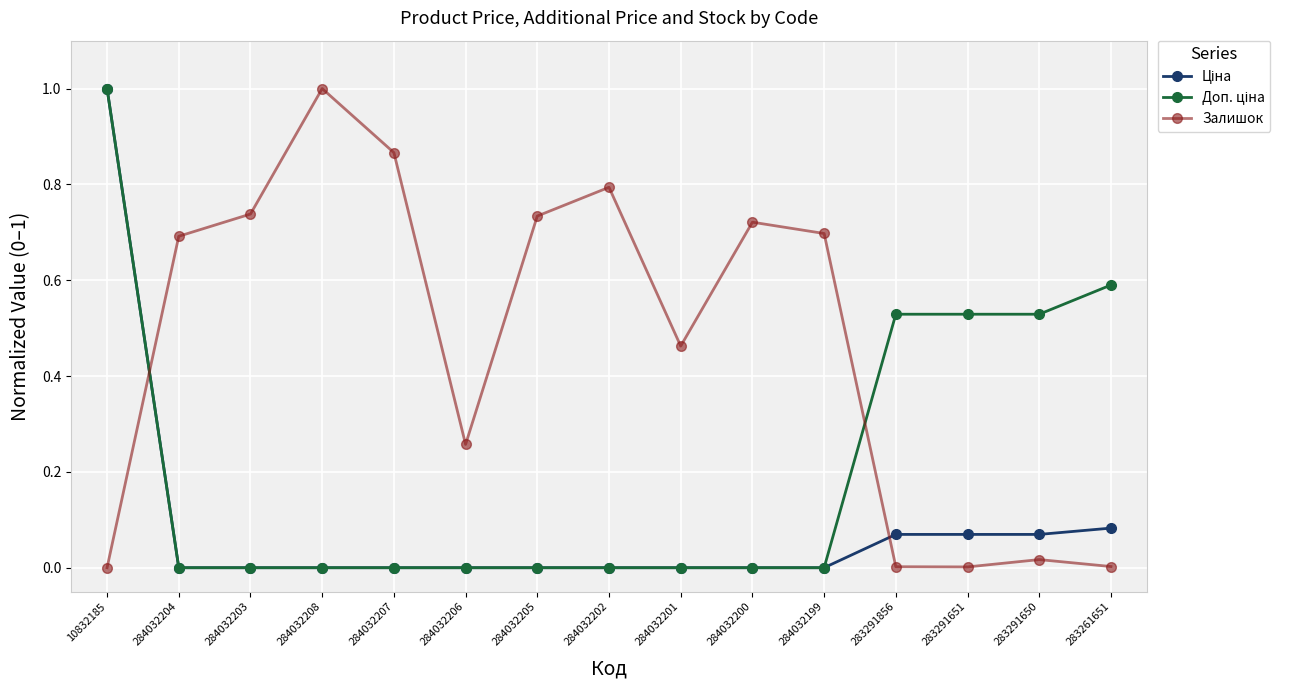

At which category is the sum across all series the highest?

10832185